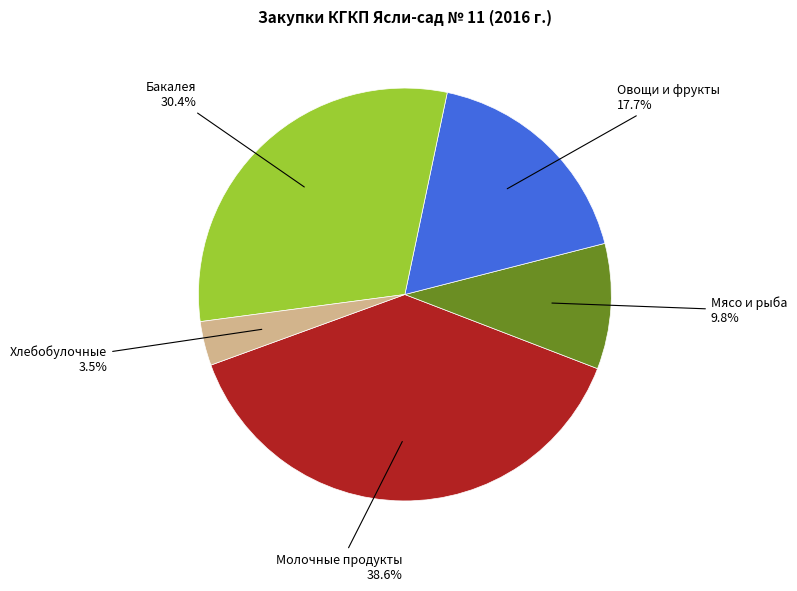

Is there any slice that represents more than half of the pie?

No